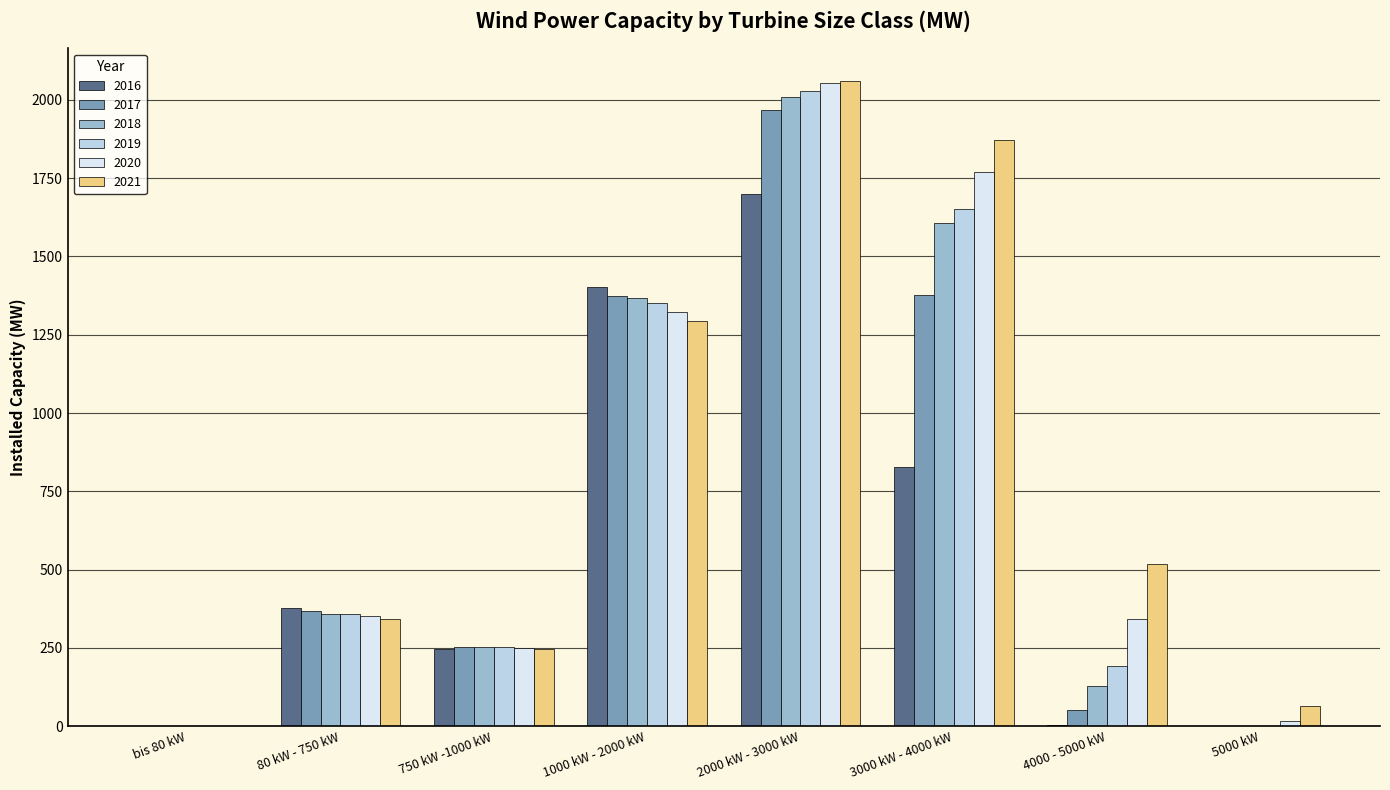

Where is 2016 nearest to the value 850?

3000 kW - 4000 kW